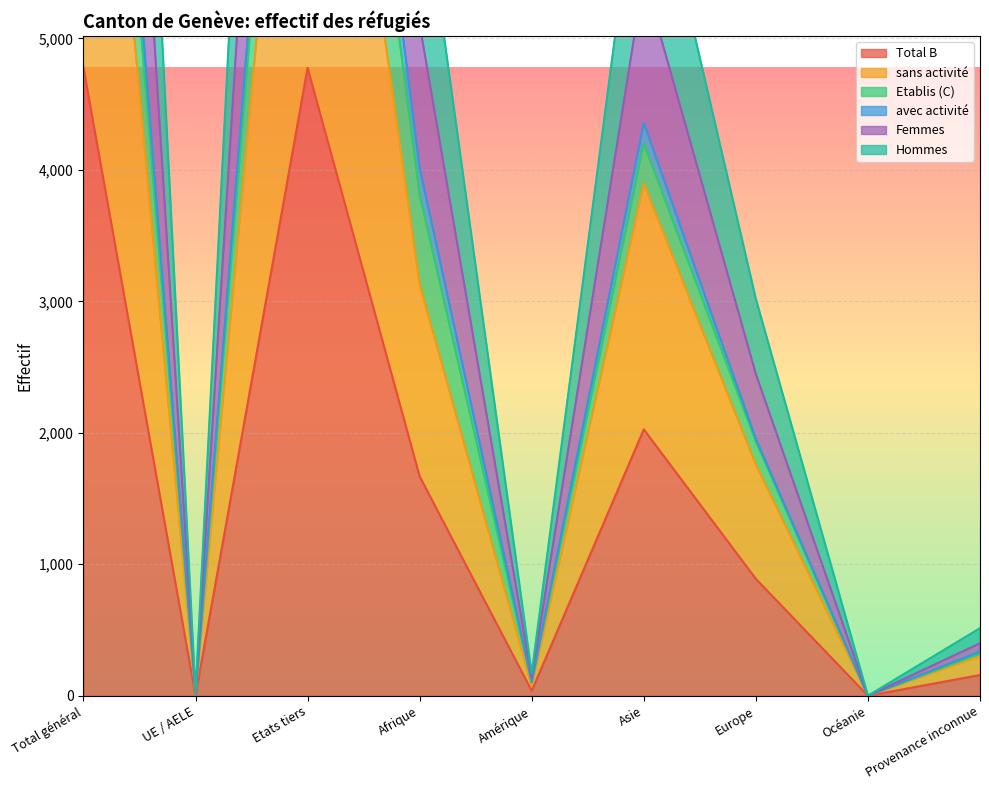

At which label is Total B closest to 2389?

Asie